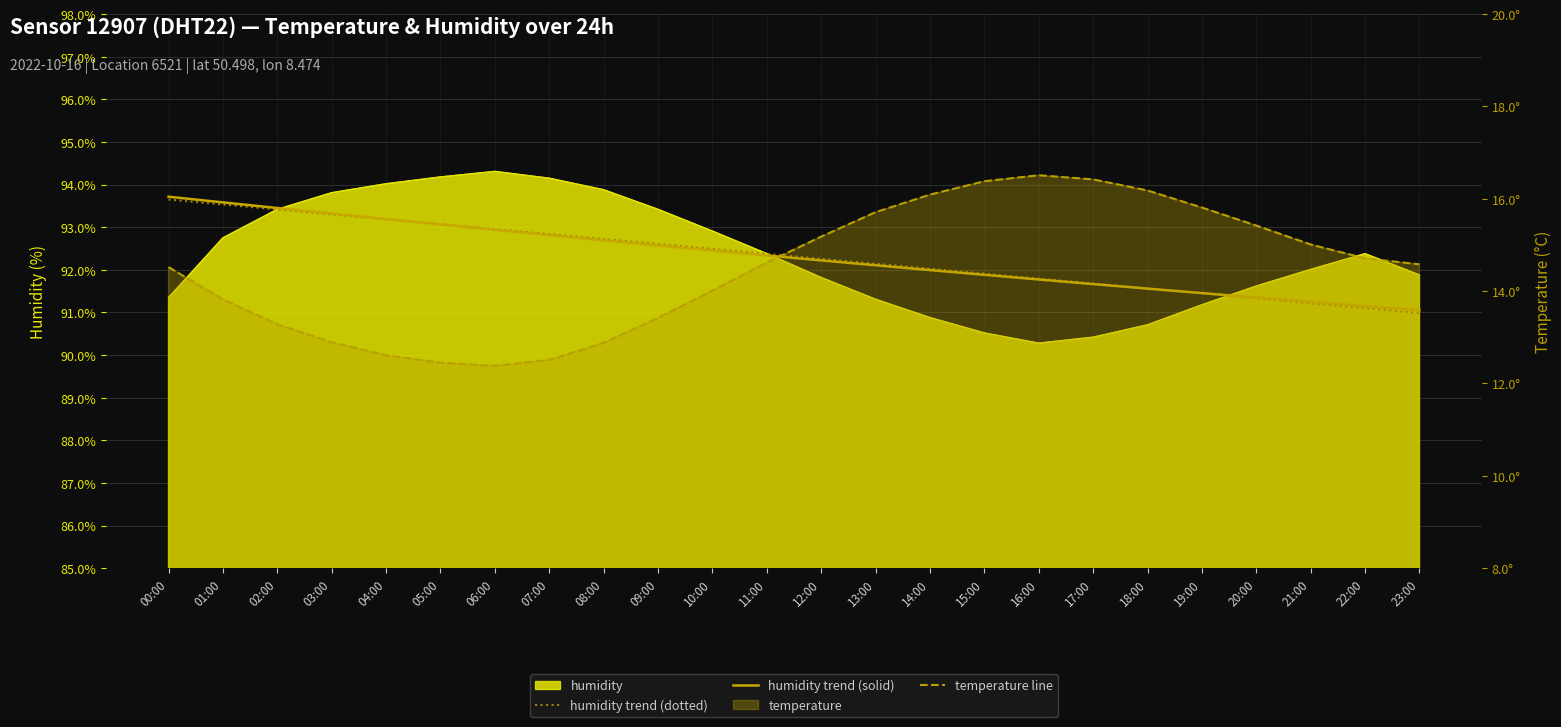

What position from the left is 14:00?

15